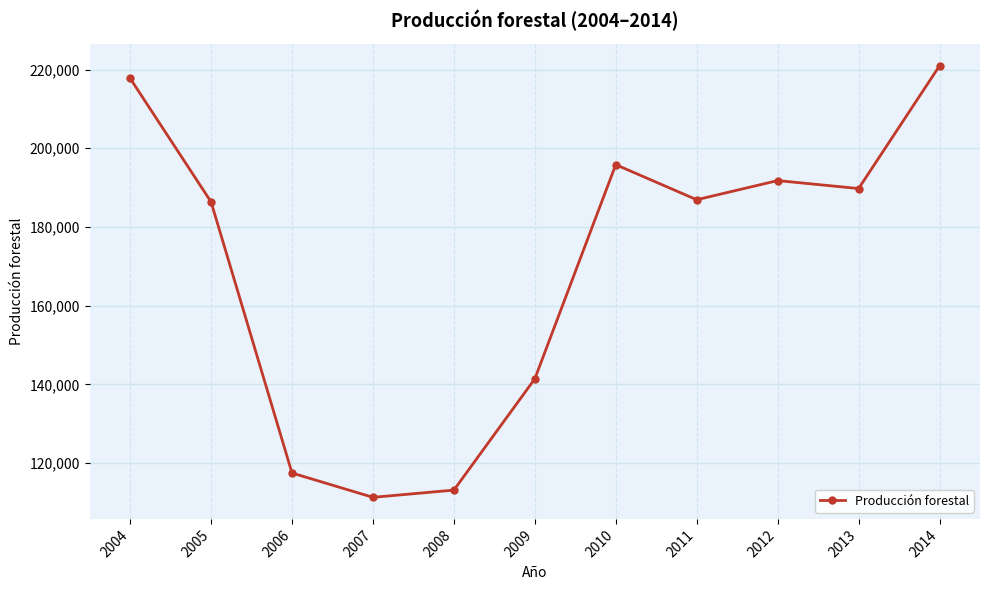

What is the difference between the second highest and minimum values?

106510